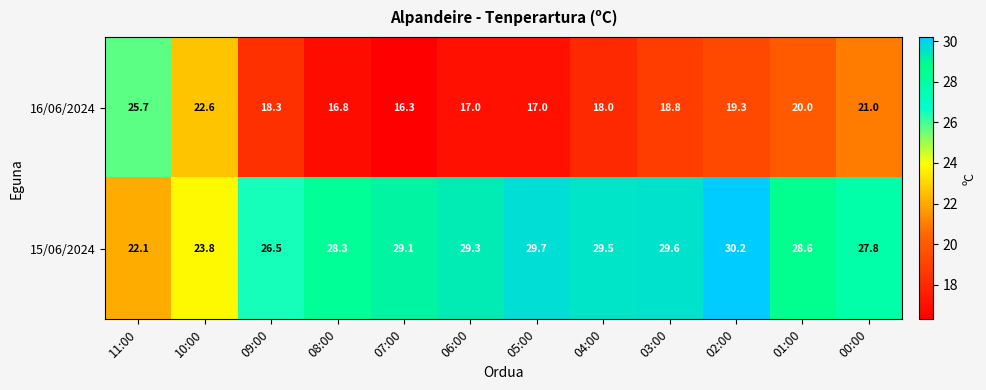

At which label does 15/06/2024 reach its peak?

02:00